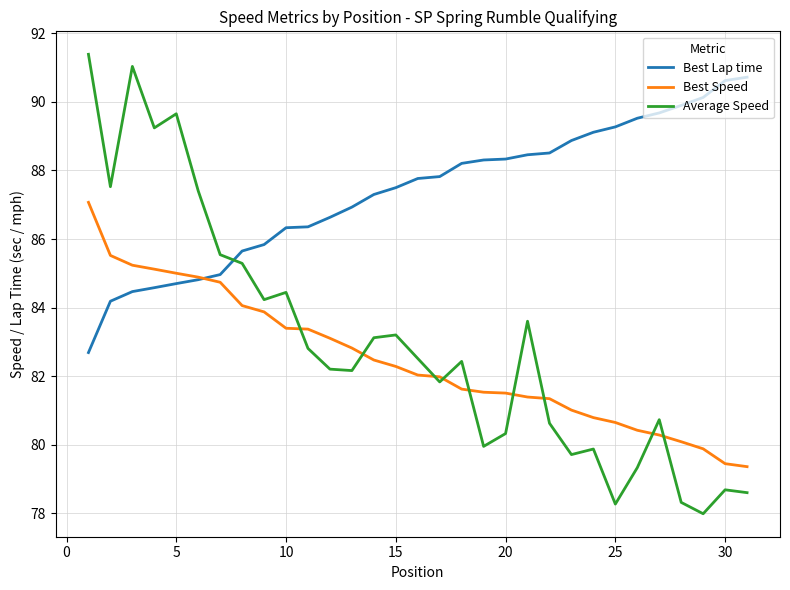

At how many categories does at least one series exceed 82?

31